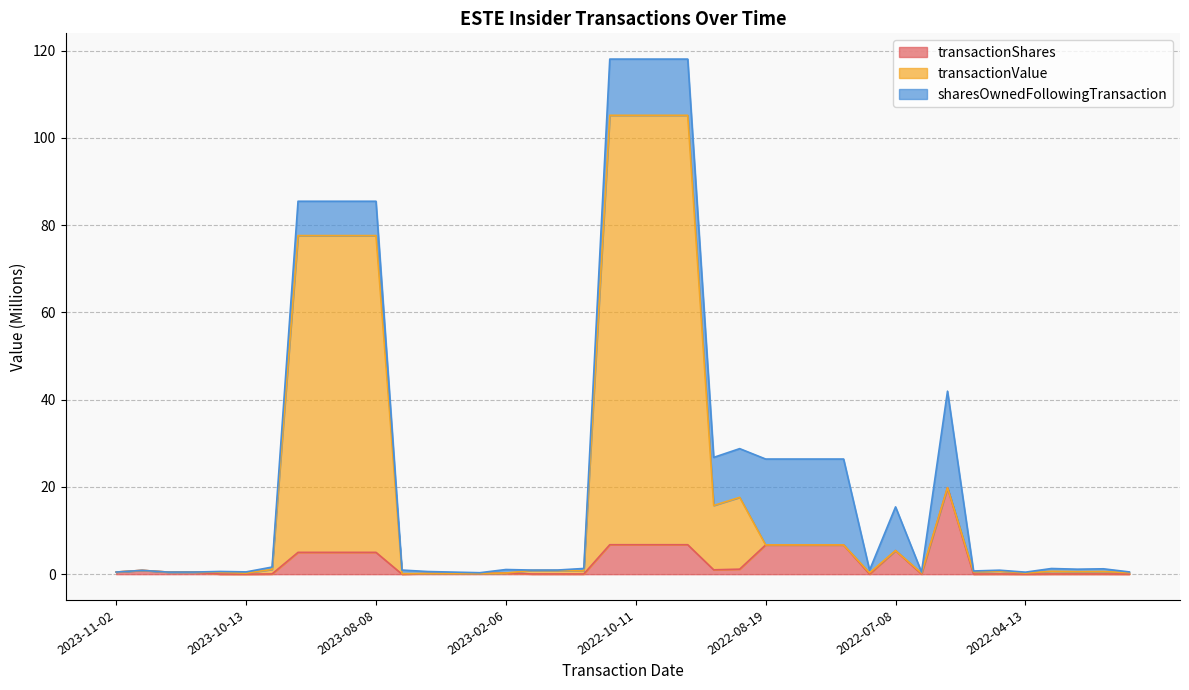

What is the average value of the transactionShares series?

2.6